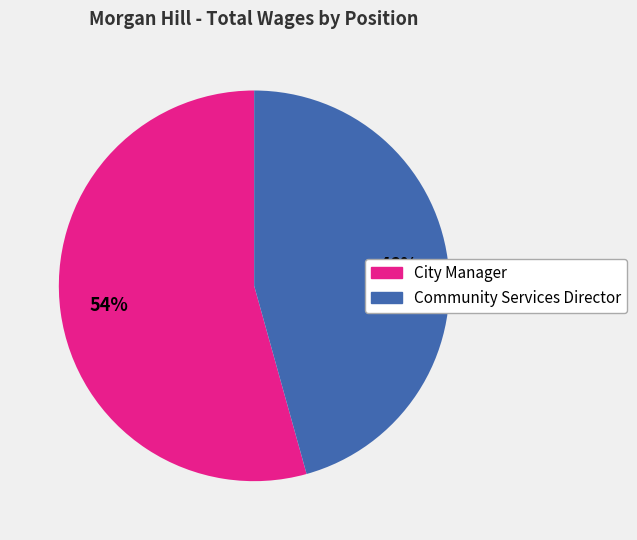

Combined, do Community Services Director and City Manager account for over 50%?

Yes